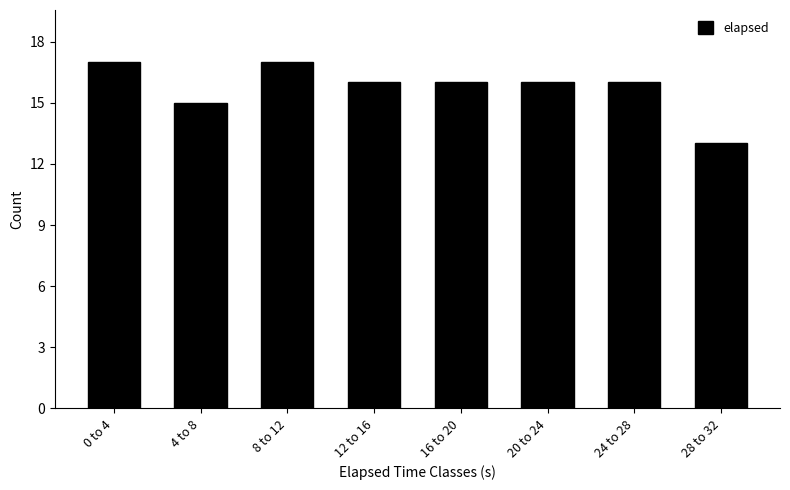

Reading right to left, list all the values displayed in this chart.

28 to 32=13	24 to 28=16	20 to 24=16	16 to 20=16	12 to 16=16	8 to 12=17	4 to 8=15	0 to 4=17